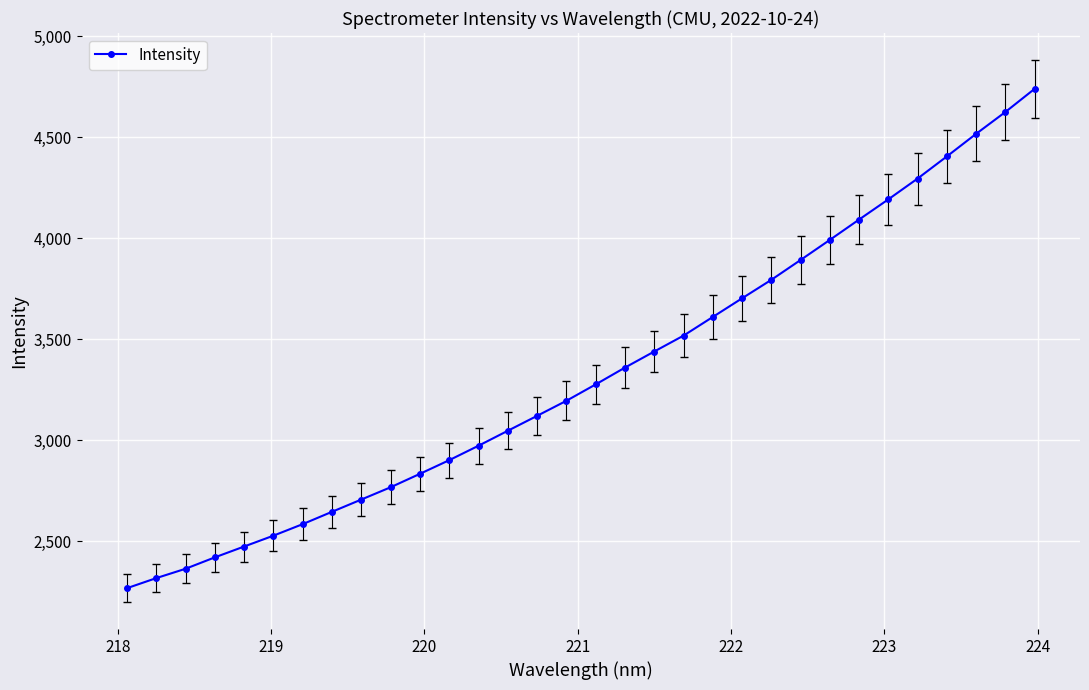

What is the value of the 25th point from the left?

3991.2